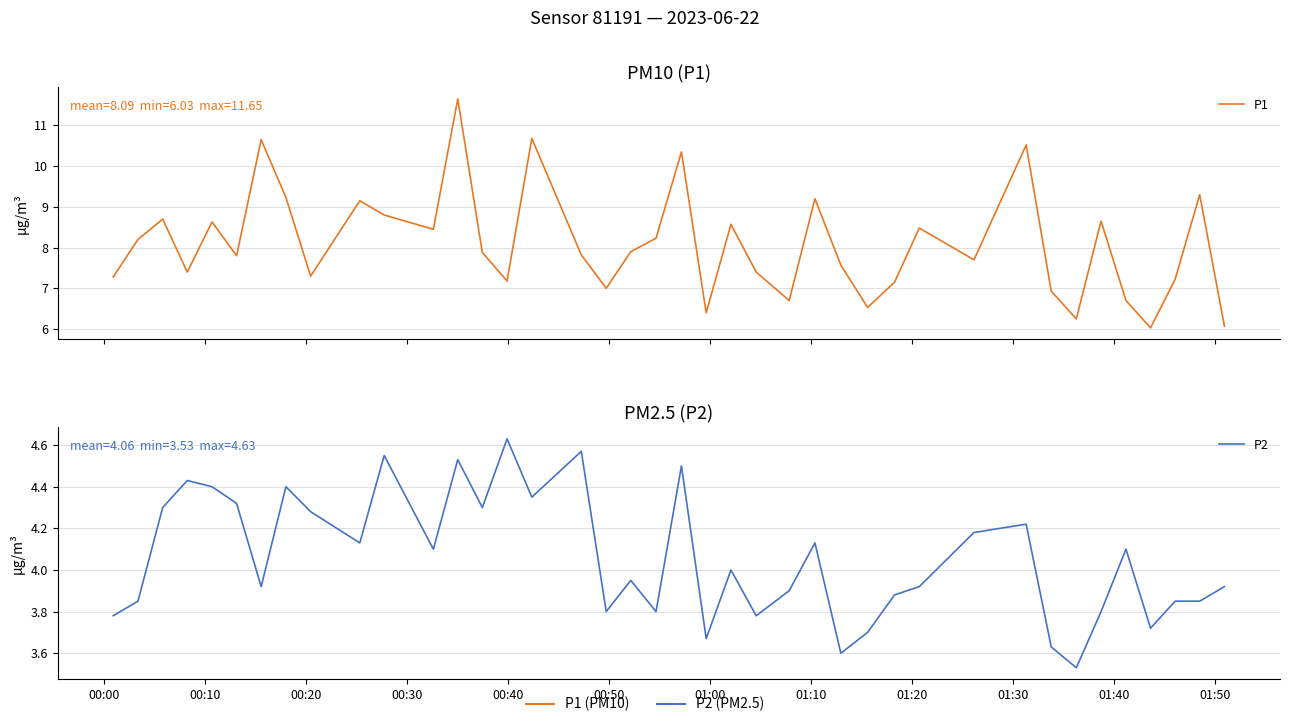

Between 01:40 and 00:50, which is larger?

01:40